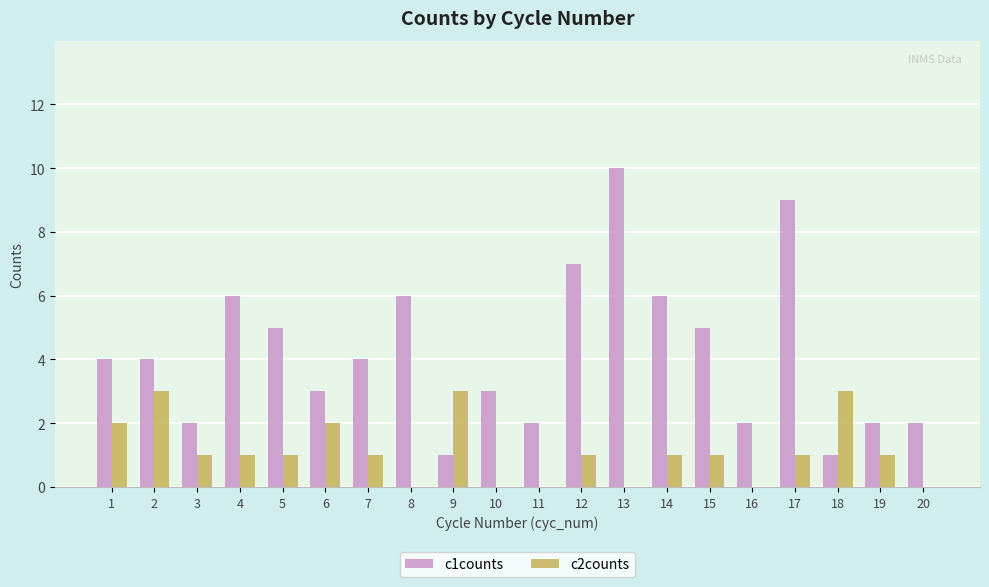

Where does the c2counts series first go above 1?

1